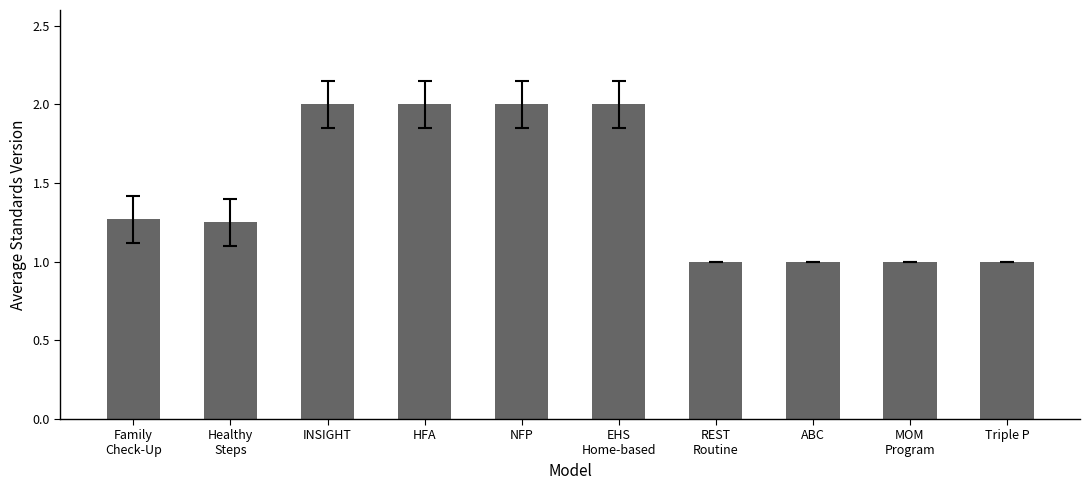

Read the value at NFP.

2.0